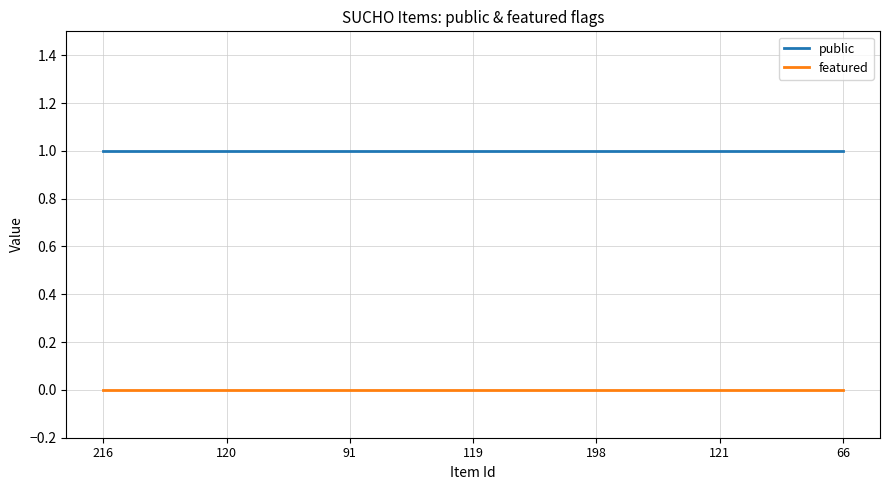

What are all the series names shown in the legend?

public, featured